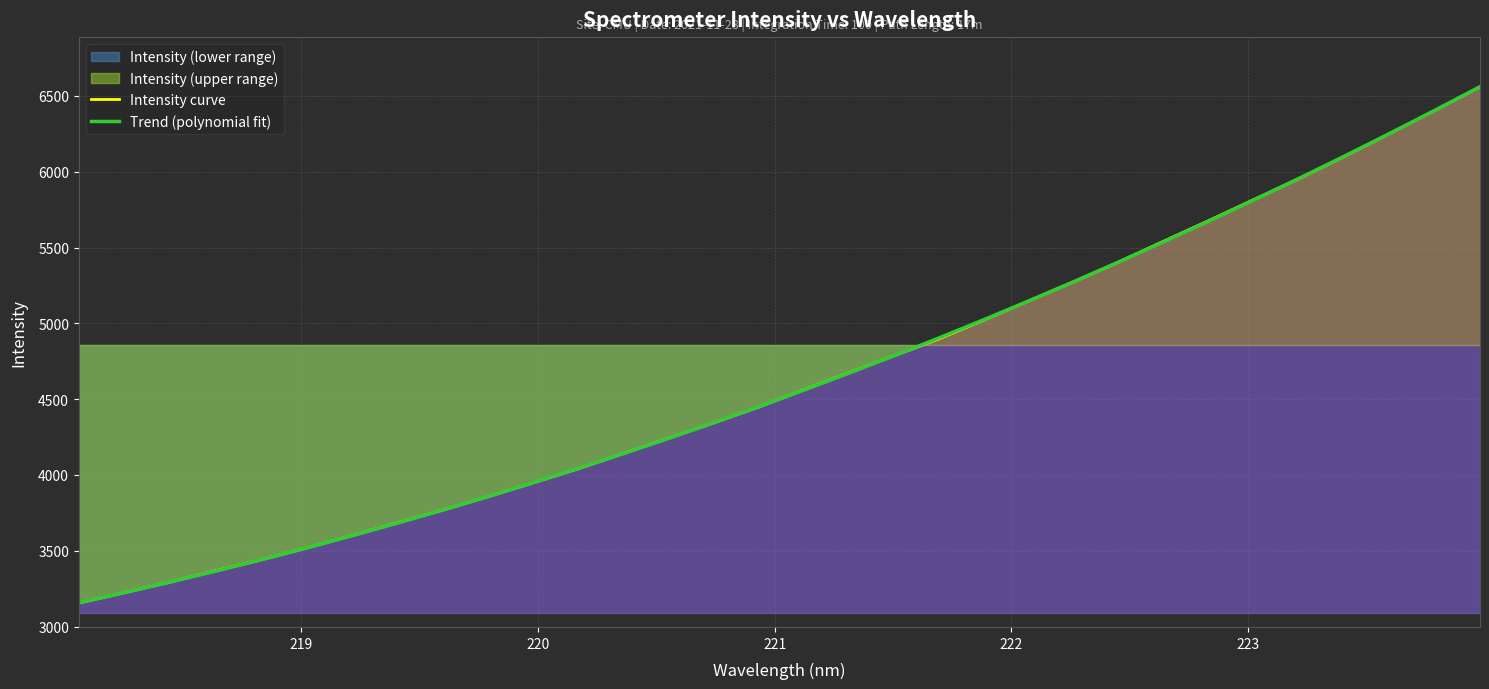

What is the average value of the Trend (polynomial fit) series?

4627.9